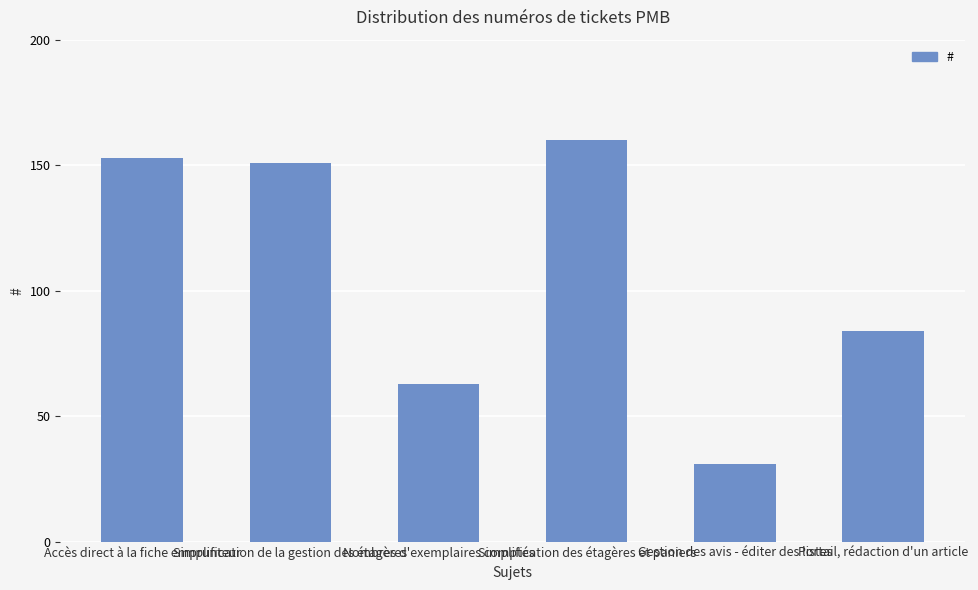

Read the value at Simplification des étagères et paniers, to the nearest 5.

160